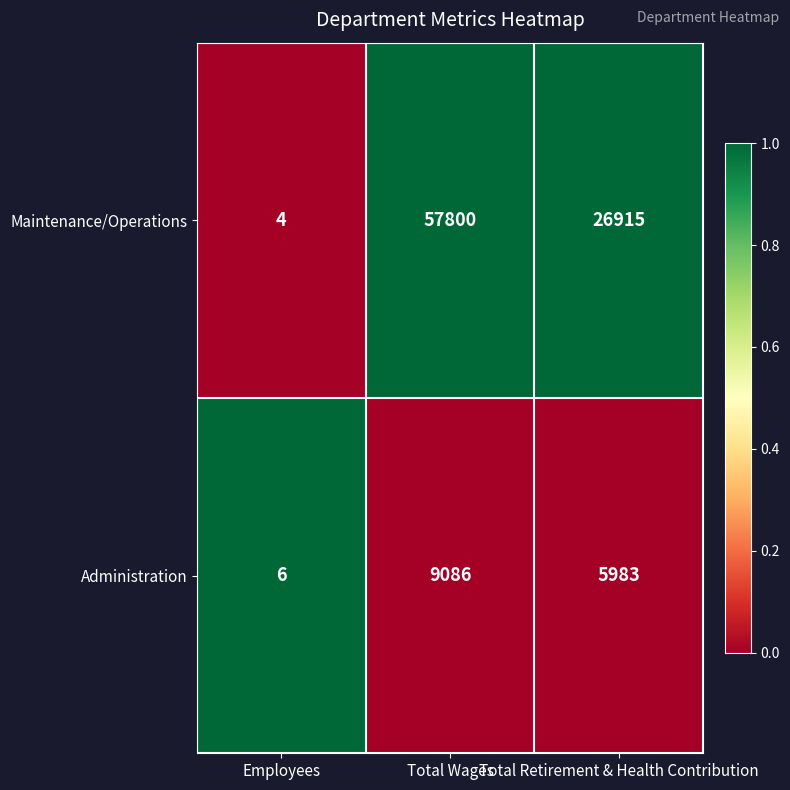

True or false: Maintenance/Operations has a value of 4 at Employees.

True